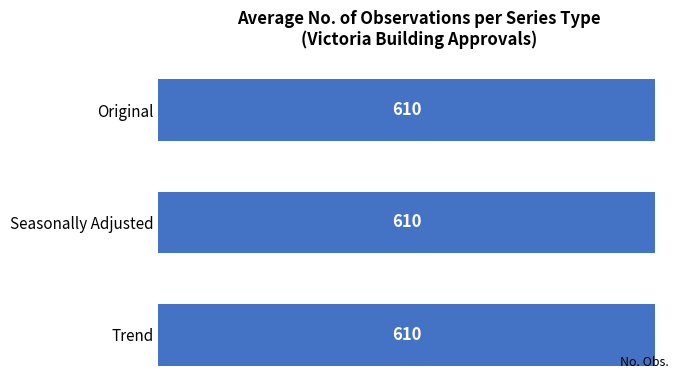

The value at A420028T is 185. True or false?

False